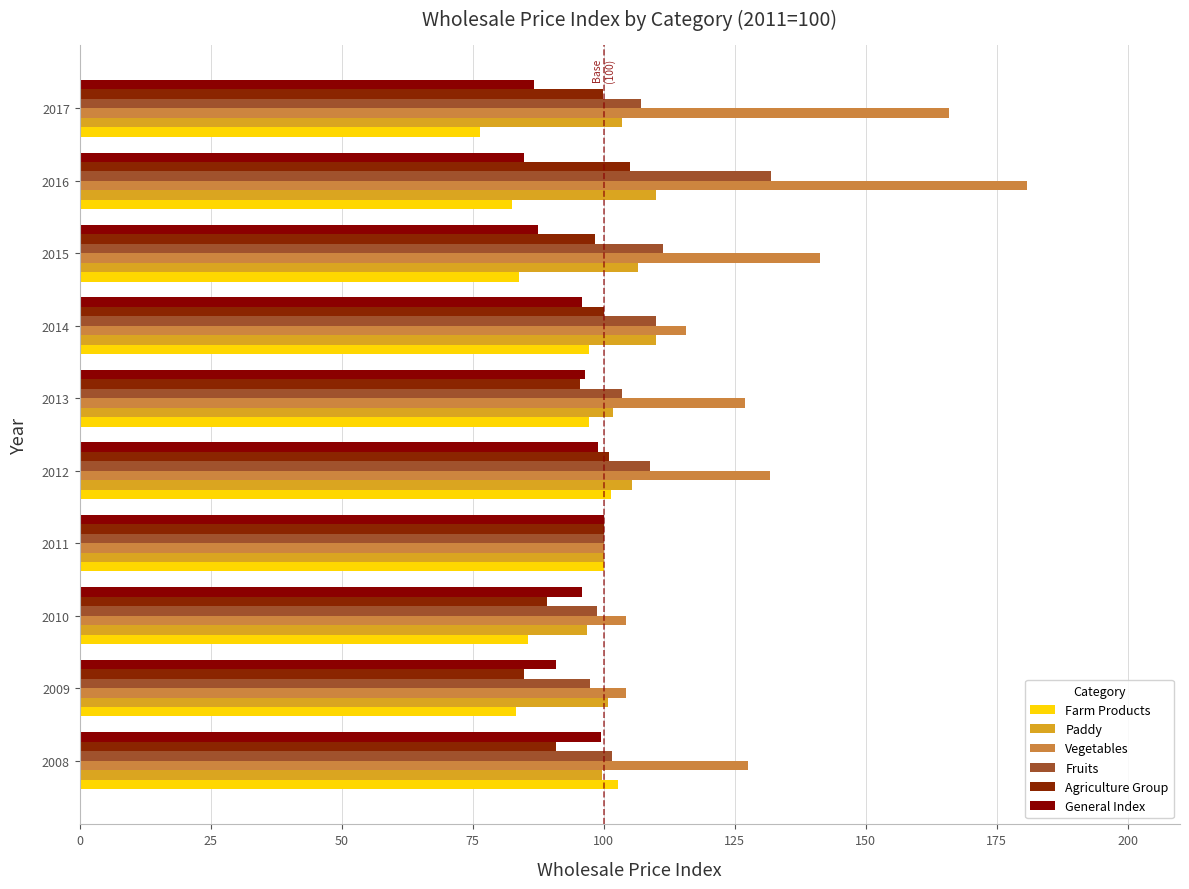

How many categories are shown in the chart?

10